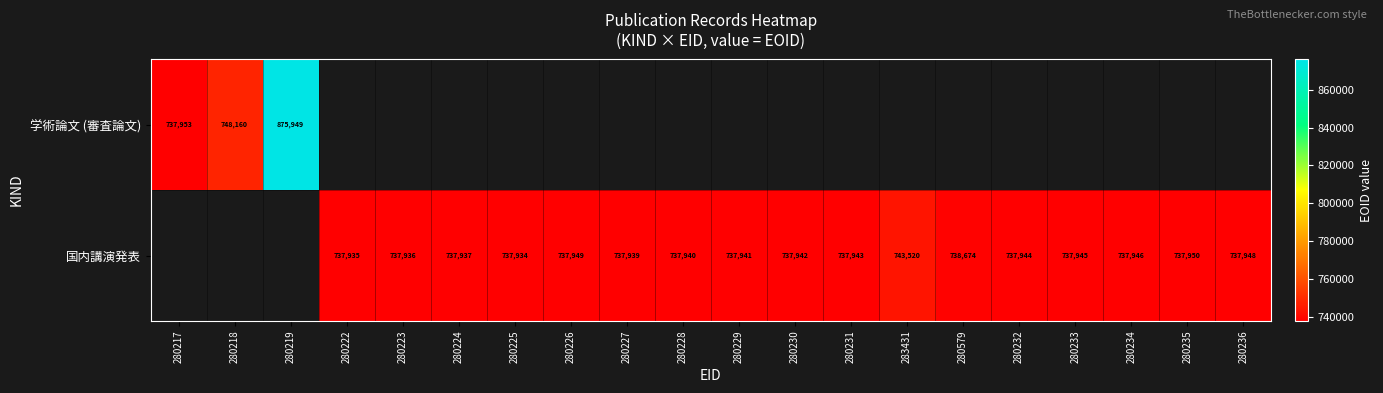

What is the difference between the 国内講演発表 values at 280230 and 283431?

5578